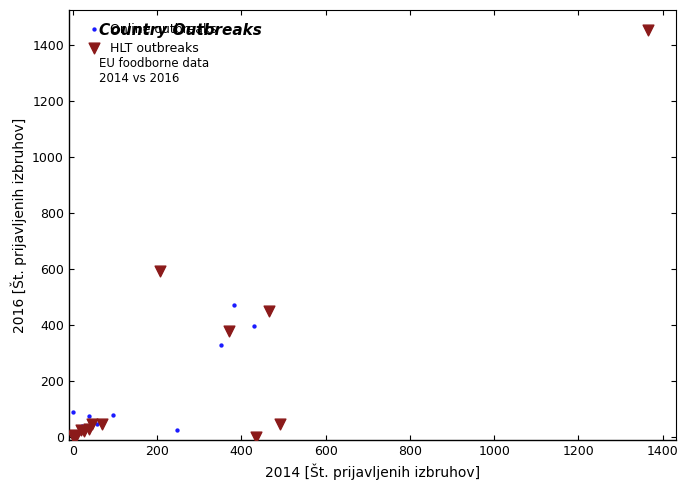

What are all the series names shown in the legend?

Online outbreaks, HLT outbreaks